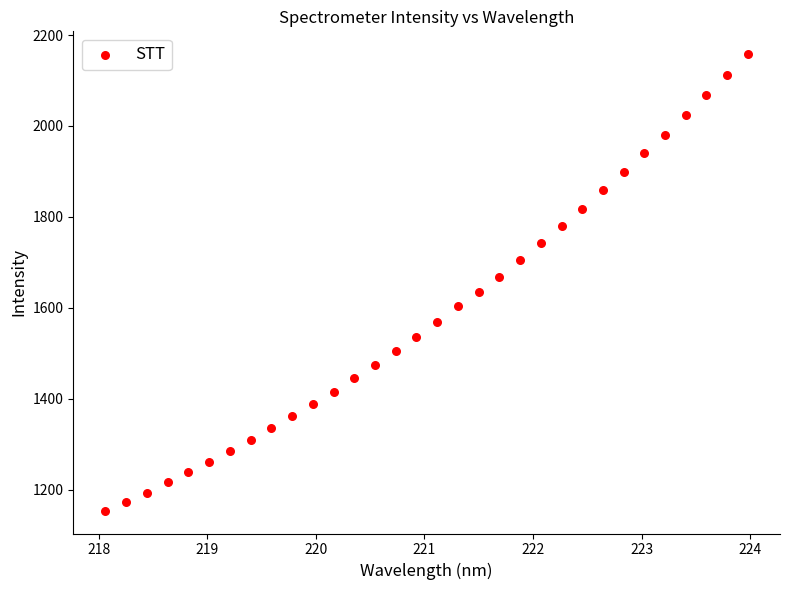

What is the range of X values (max minus min)?

5.9